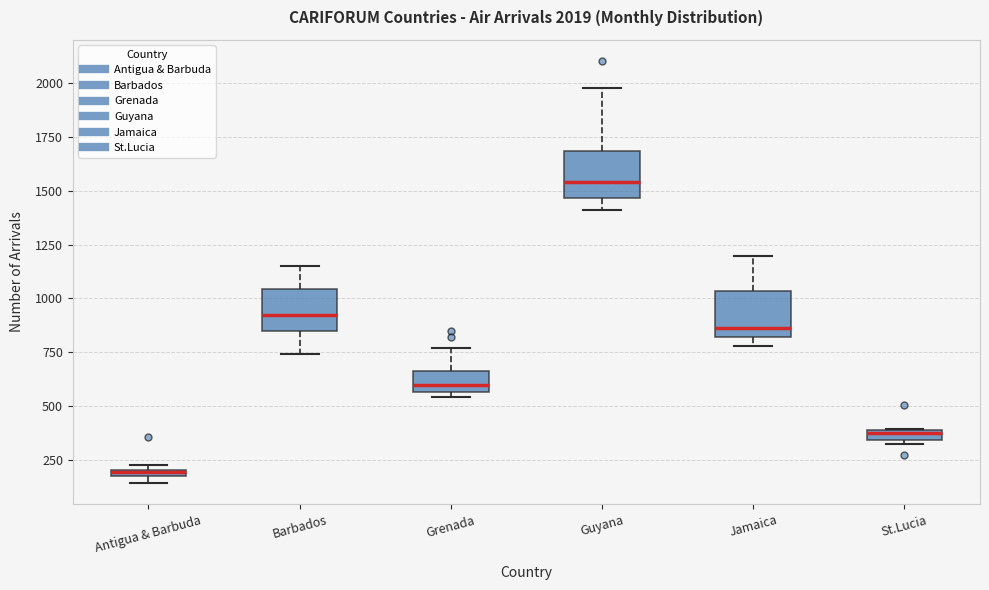

Which box's median line is the highest?

Guyana